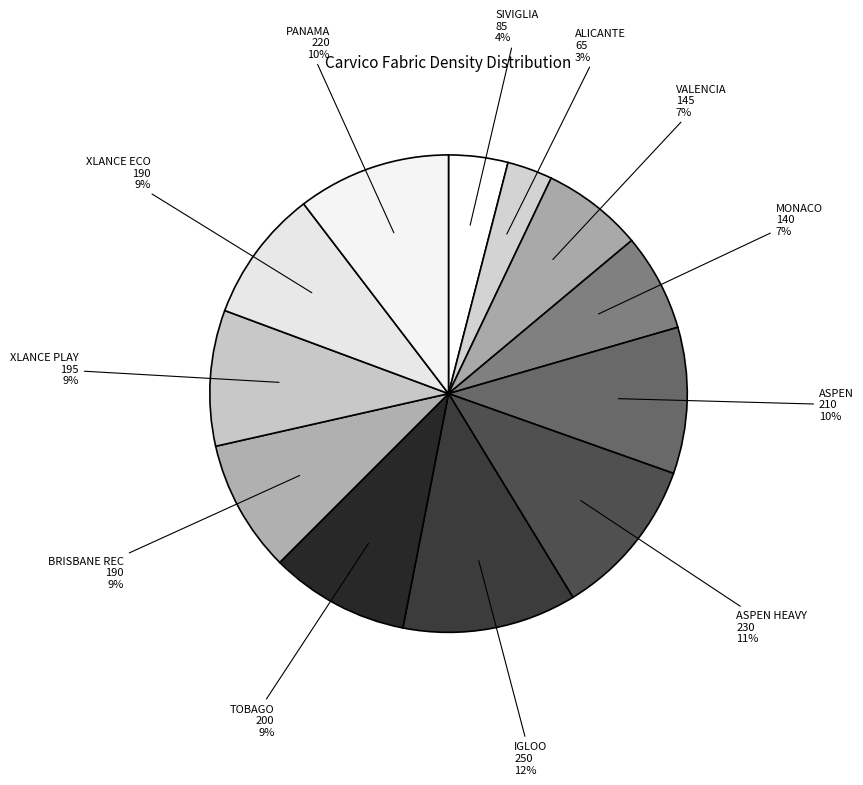

The MONACO slice represents 7% of the pie. True or false?

True